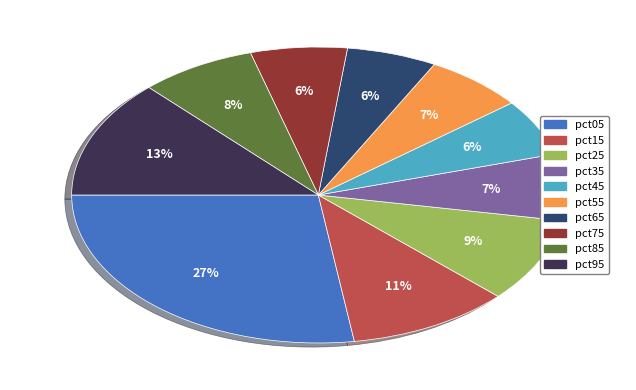

To the nearest percent, what is the difference between the pct95 and pct85 slice percentages?

5%